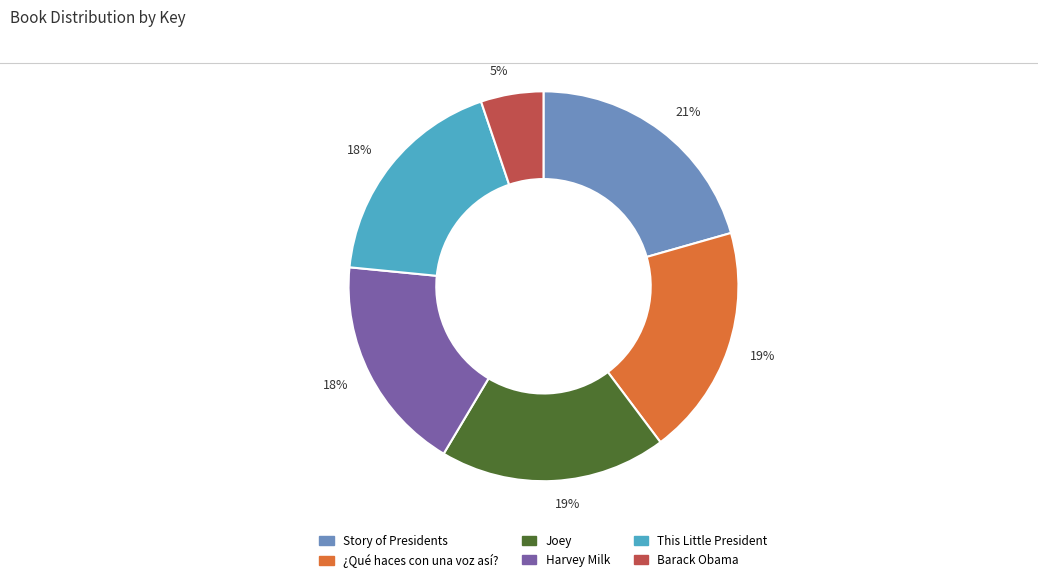

To the nearest percent, what is the average slice percentage?

17%